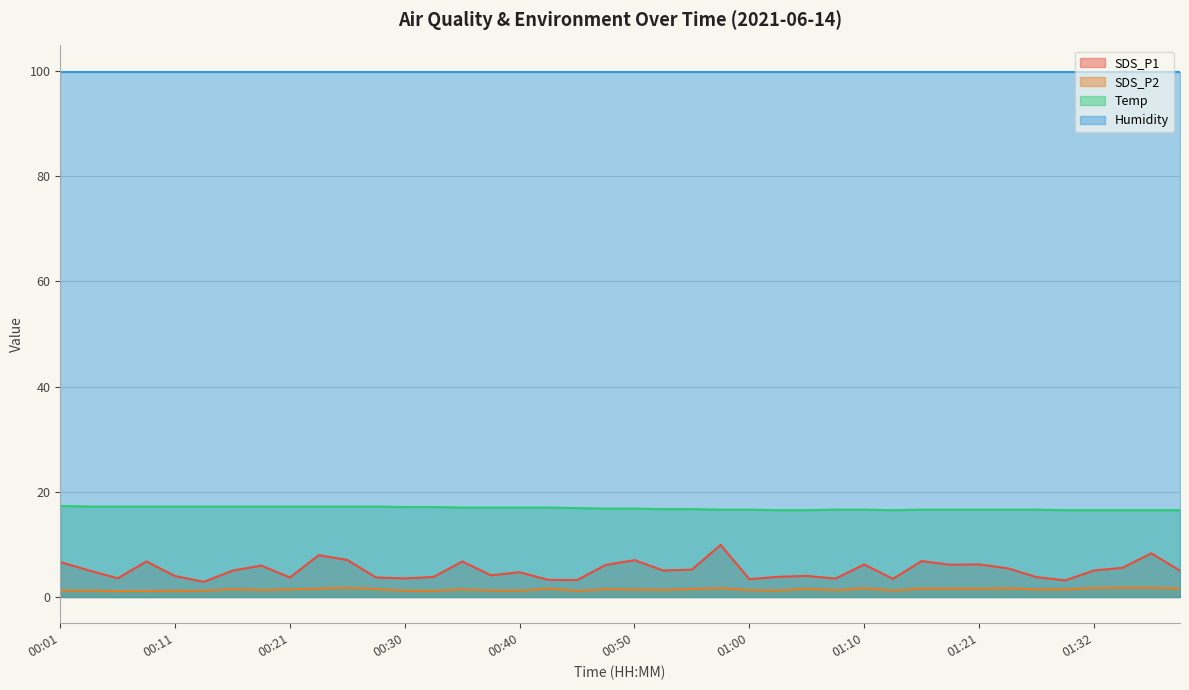

What are all the series names shown in the legend?

SDS_P1, SDS_P2, Temp, Humidity